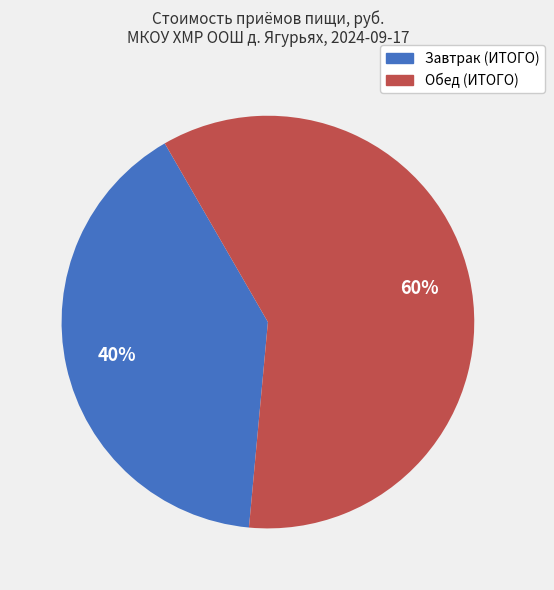

To the nearest percent, what is the average slice percentage?

50%